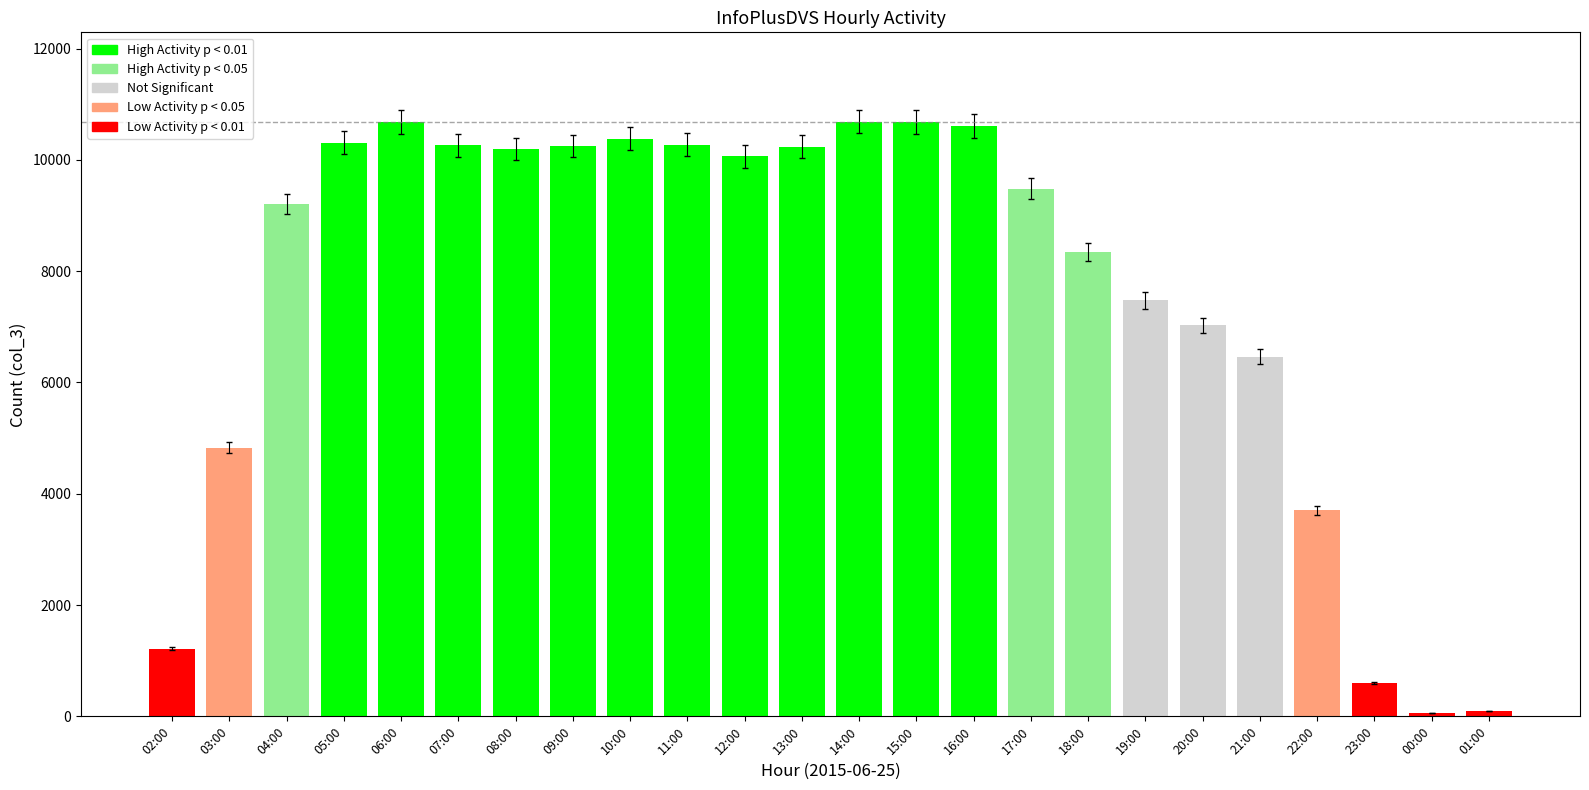

What is the greatest value displayed?

10689